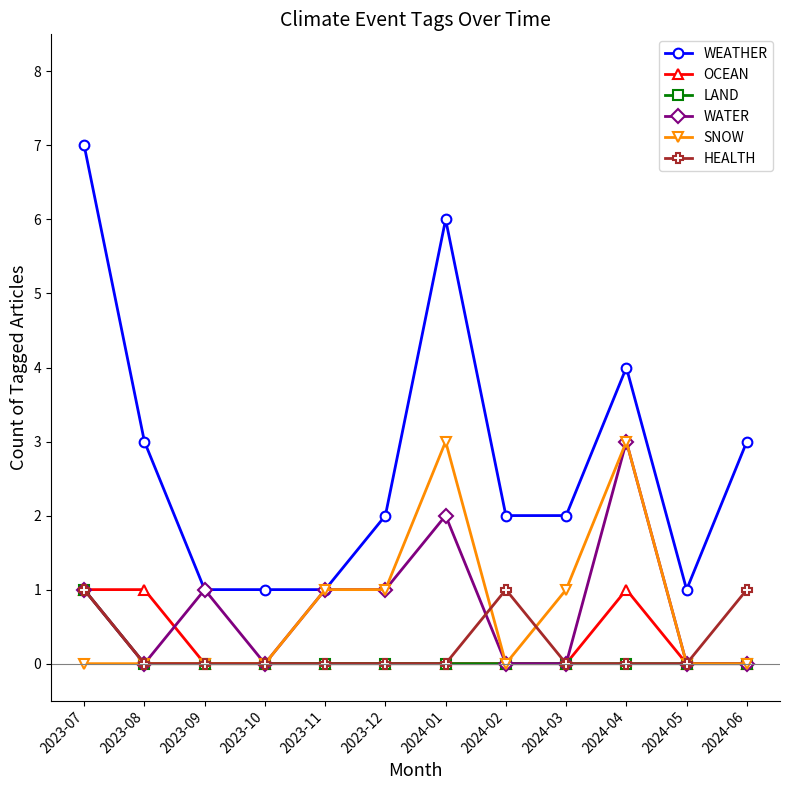

Is the value of SNOW at 2023-08 greater than the value of WEATHER at 2024-05?

No